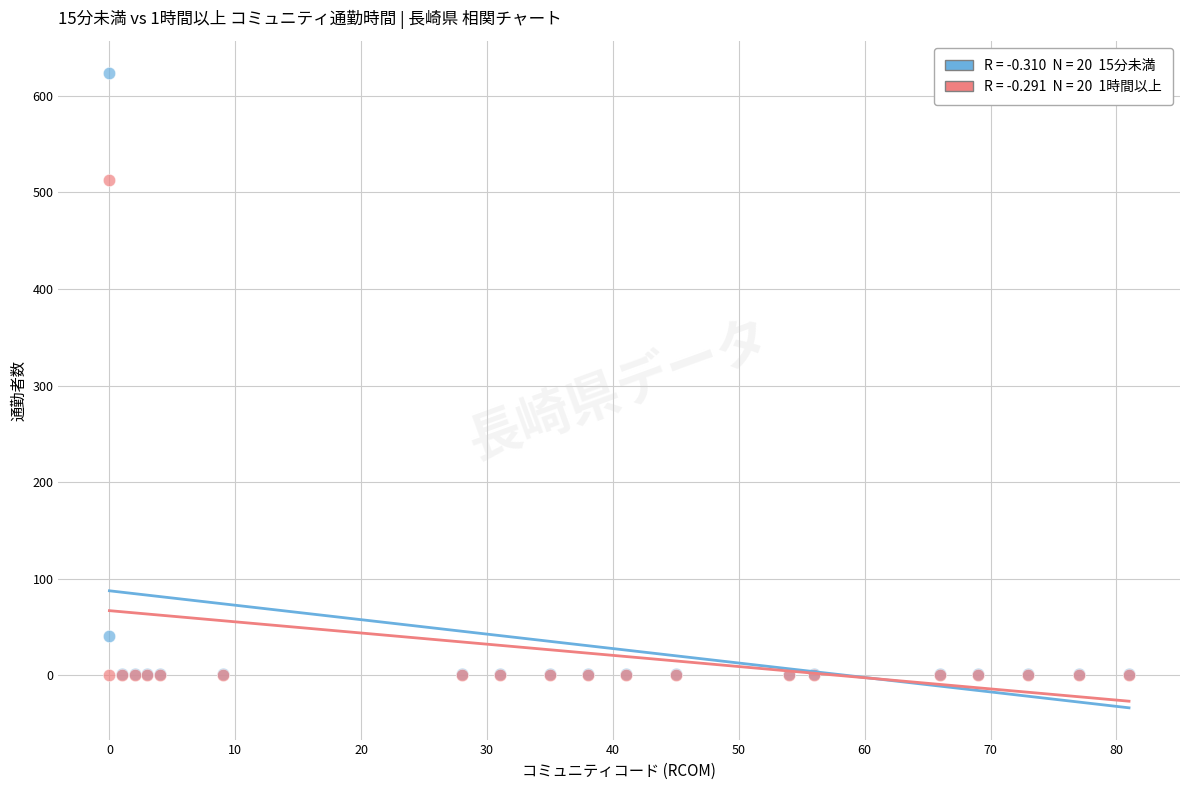

Across all series, what Y value is closest to 312?

513